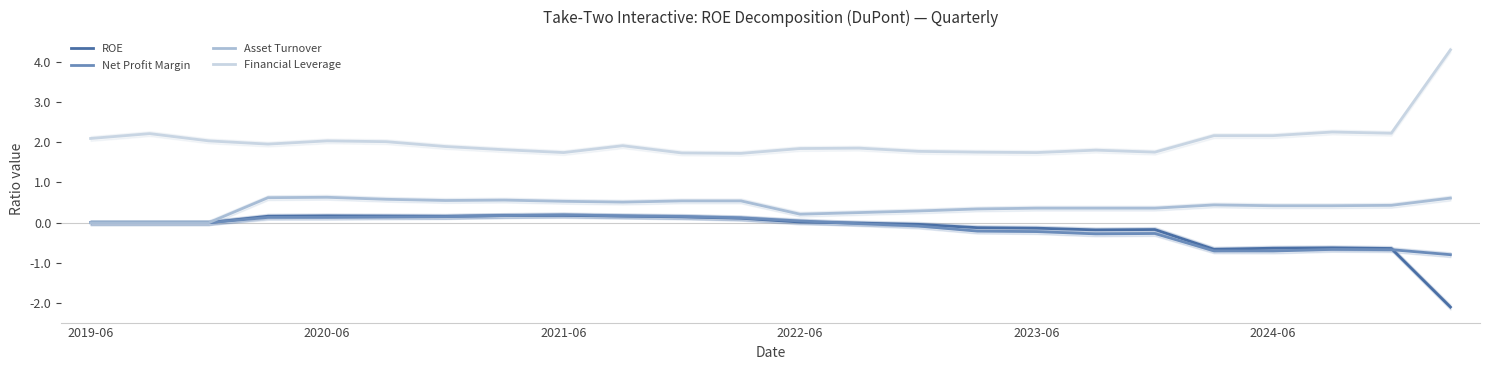

At 17, list the series in order from smallest to largest.

Net Profit Margin, ROE, Asset Turnover, Financial Leverage